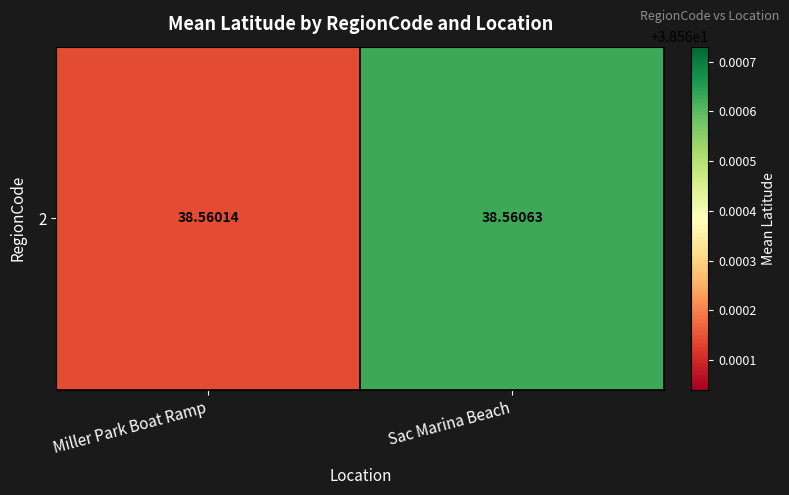

List the labels in order of value, smallest first.

Miller Park Boat Ramp, Sac Marina Beach